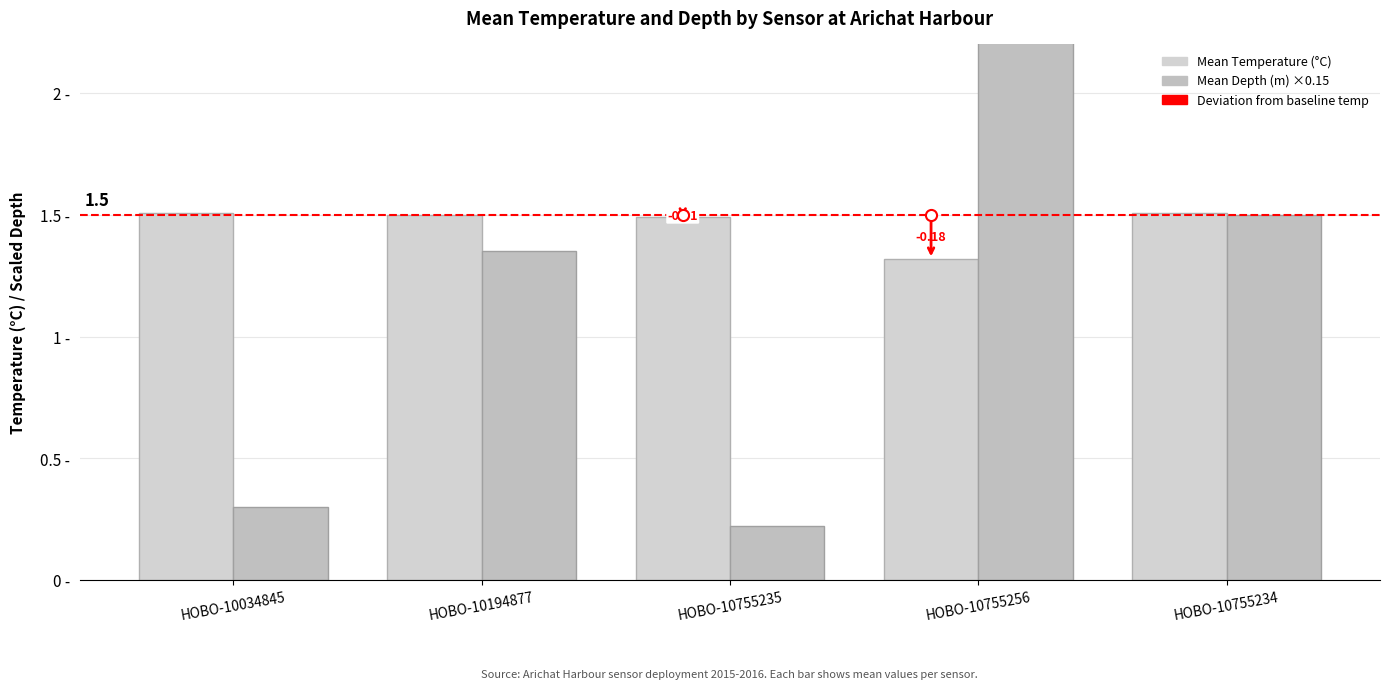

What is the lowest value of the Mean Depth (m) ×0.15 series?

0.2